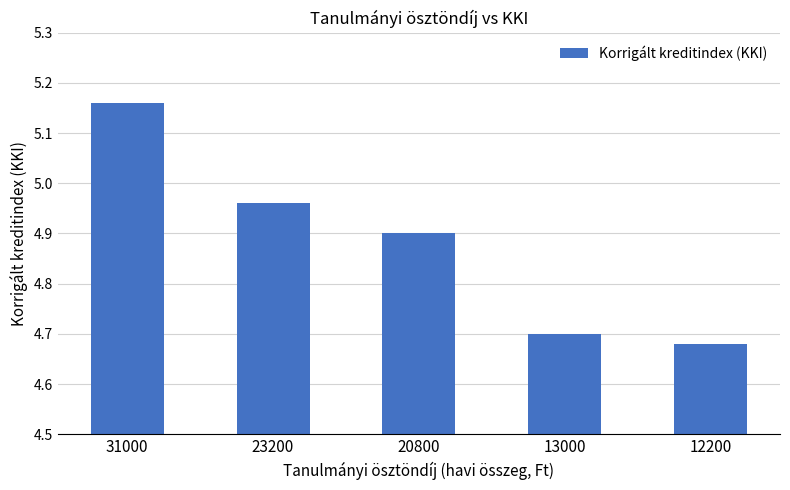

The chart shows a value of 7.7 at 13000. True or false?

False